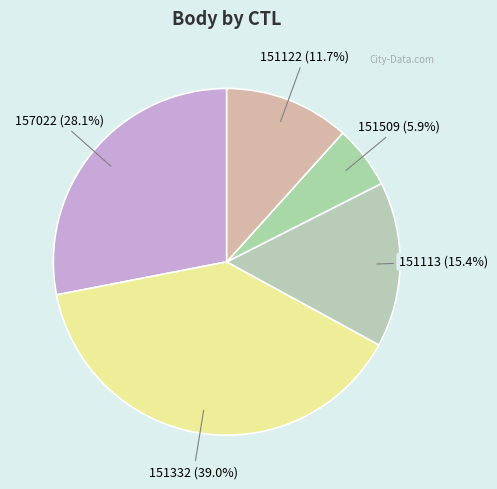

To the nearest percent, what is the average slice percentage?

20%